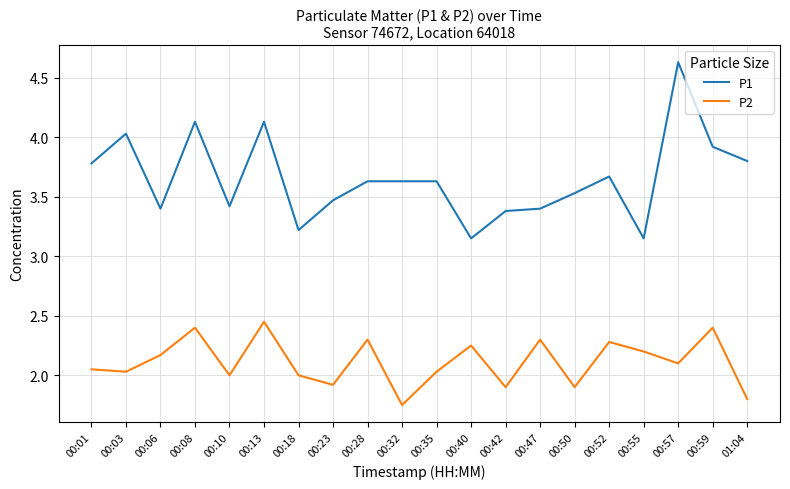

True or false: P2 and P1 intersect in this chart.

False